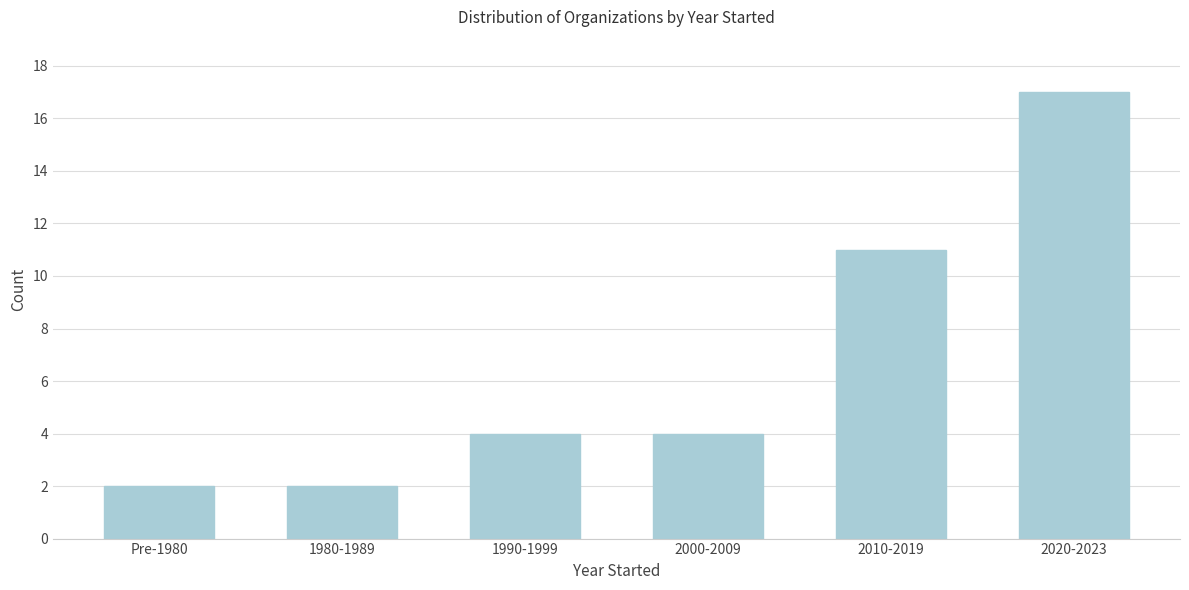

Reading left to right, what are all the values shown in this chart?

2	2	4	4	11	17